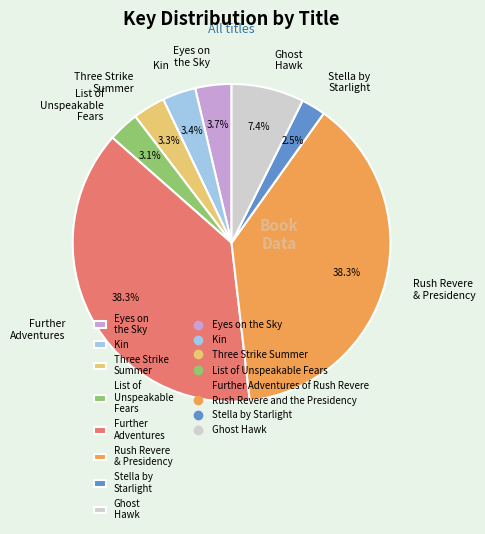

Combined, do Ghost Hawk and List of Unspeakable Fears account for over 50%?

No